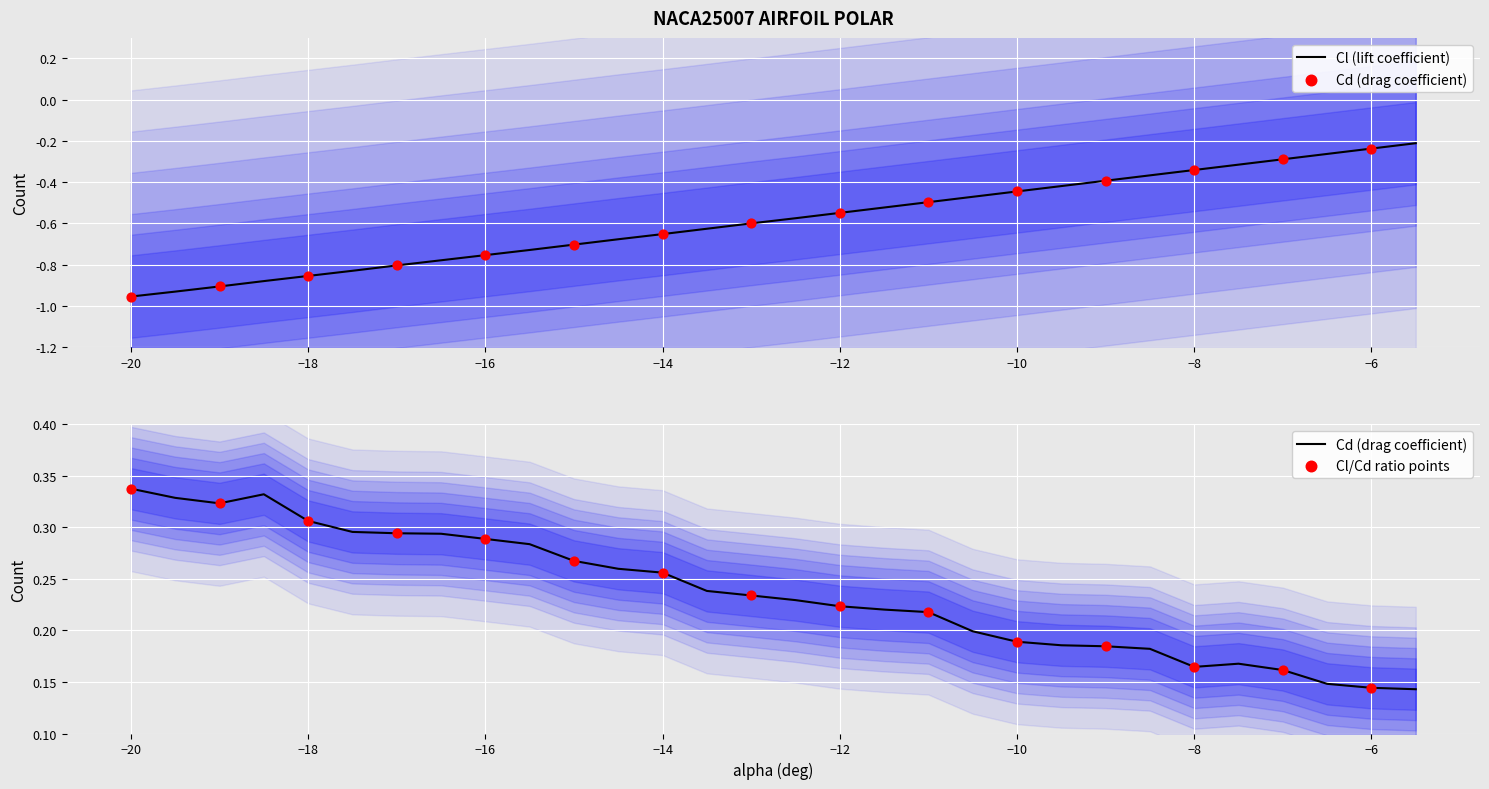

What is the total value across all series at -16.5?

-0.5